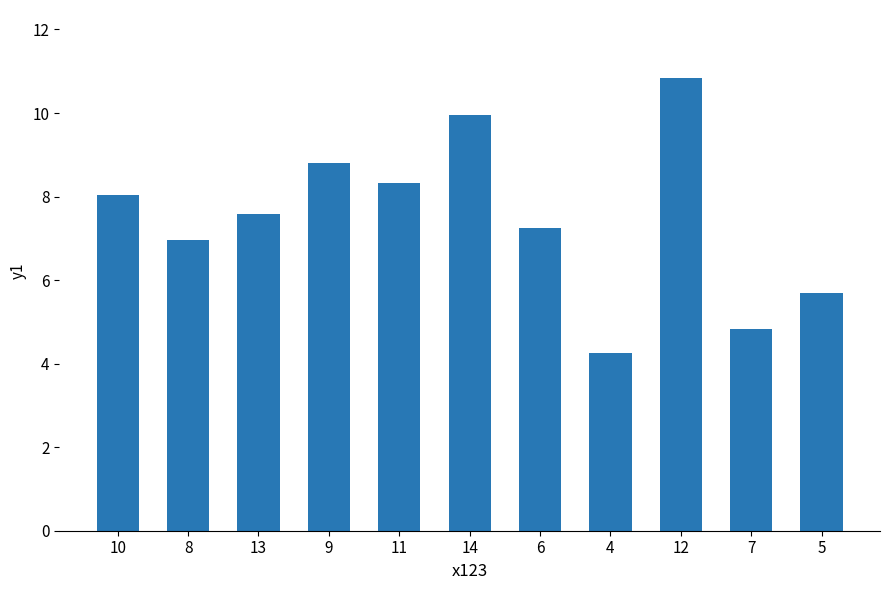

What is the change in value from 13 to 6?

-0.3